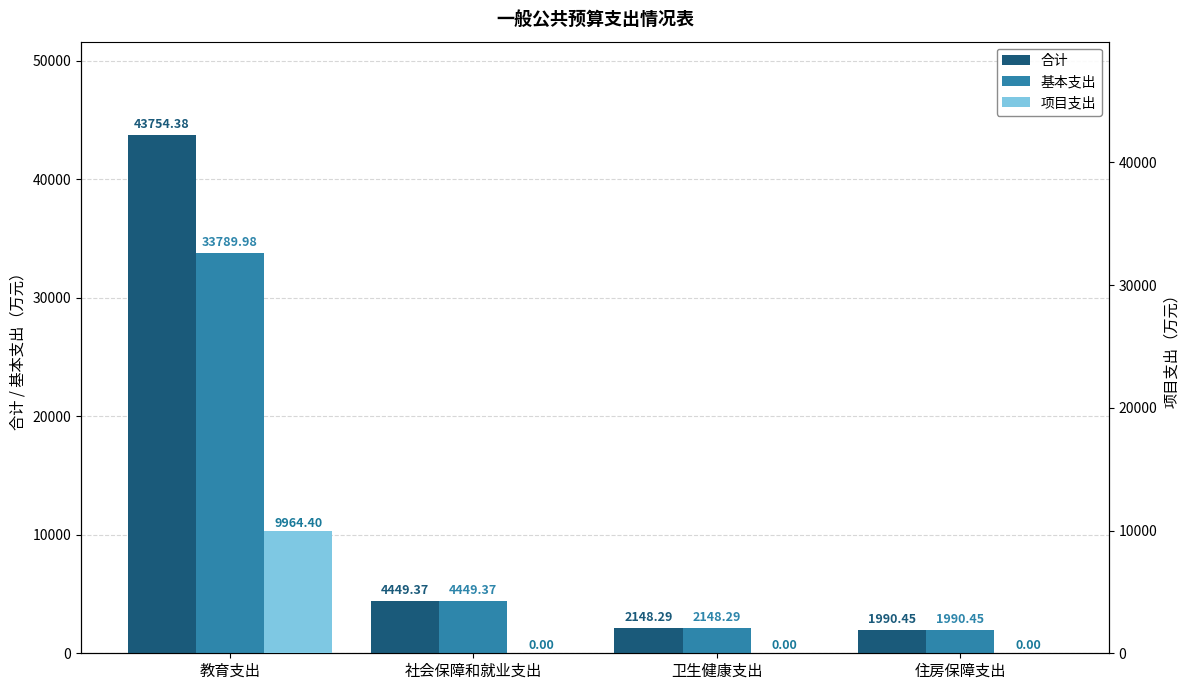

What are all the series names shown in the legend?

合计, 基本支出, 项目支出